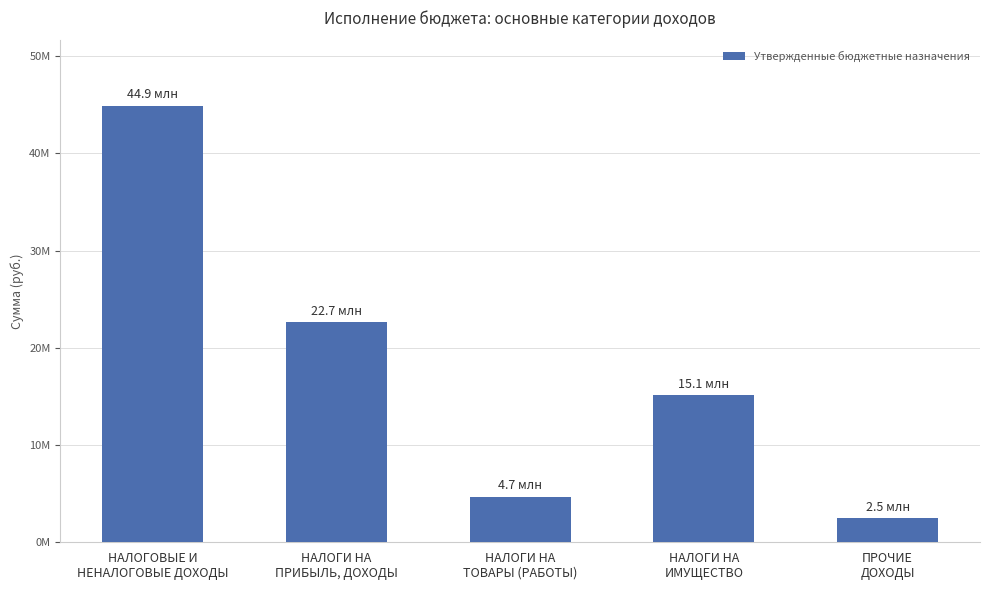

What is the greatest value displayed?

44899700